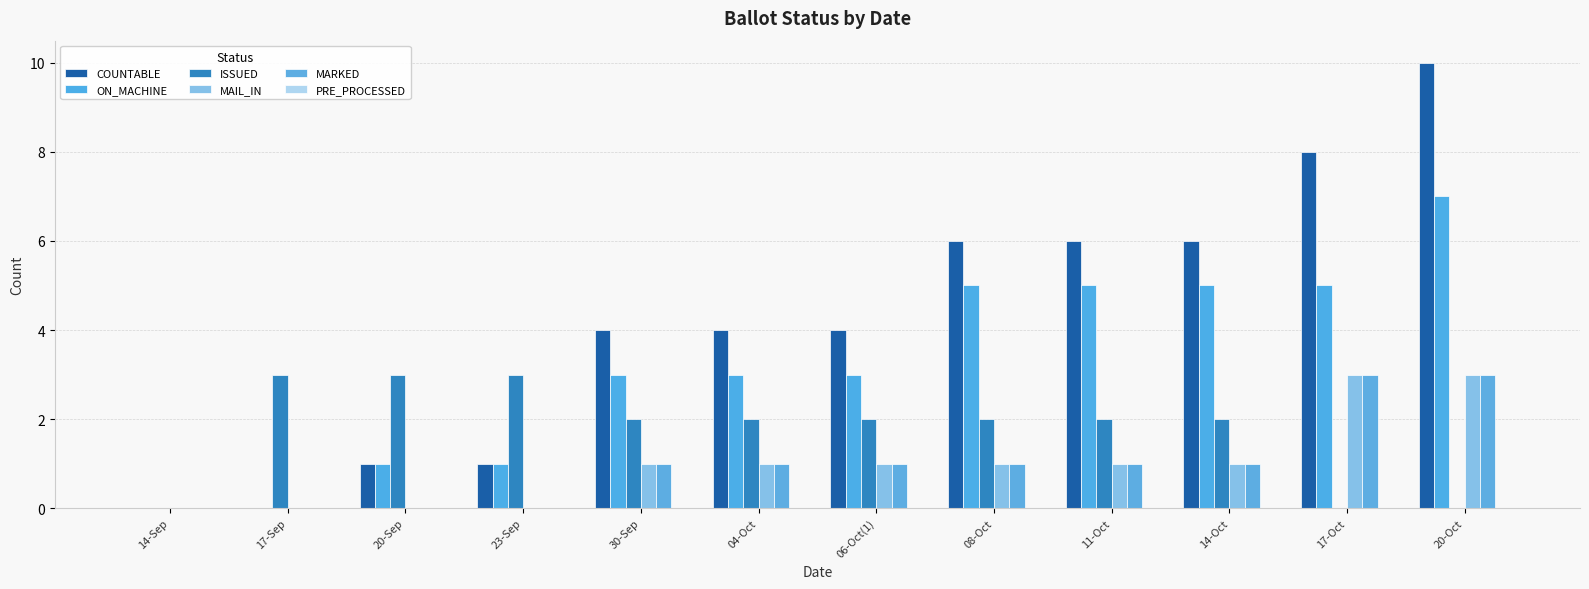

True or false: ISSUED has a value of 3 at 23-Sep.

True